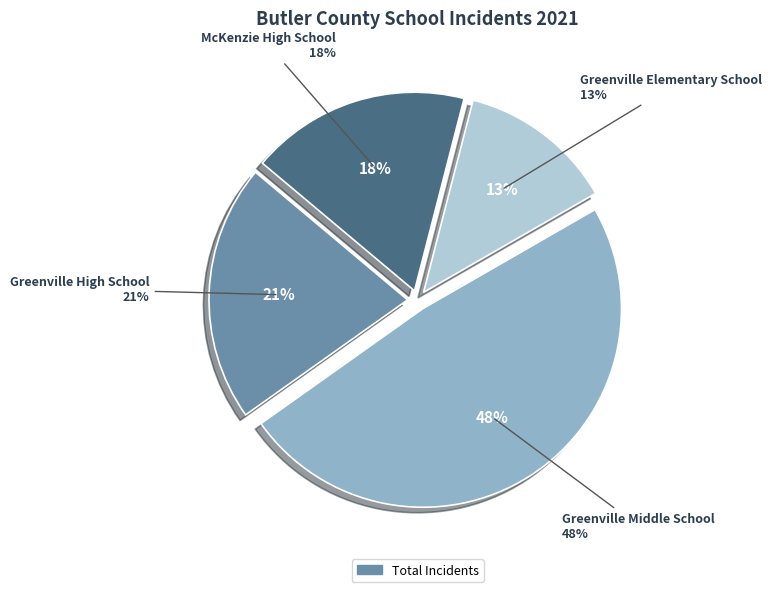

Does Greenville Elementary School account for over 50% of the chart?

No